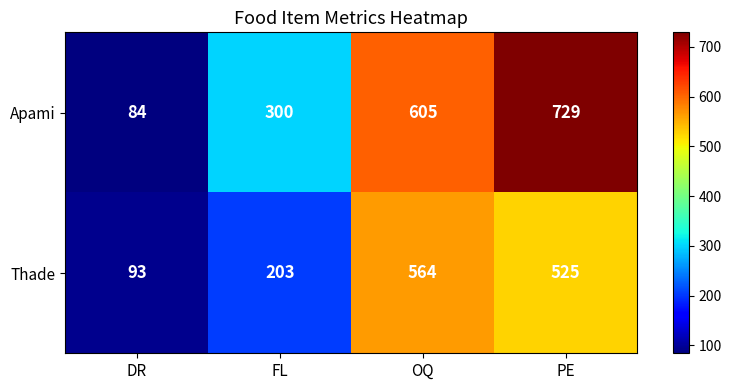

Is it true that Thade equals 564 at OQ?

True